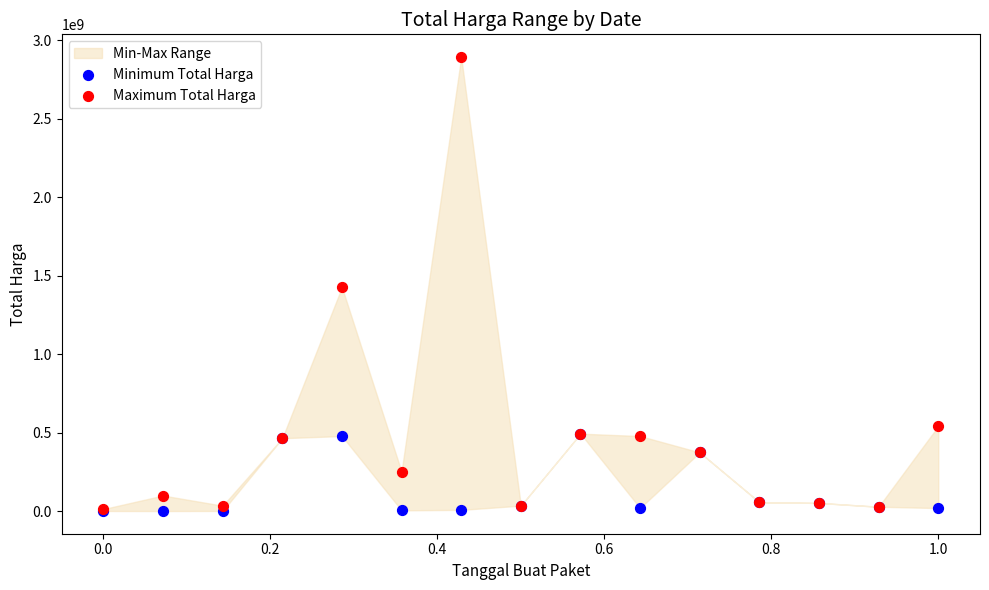

Which series has the largest Y range (max minus min)?

Maximum Total Harga